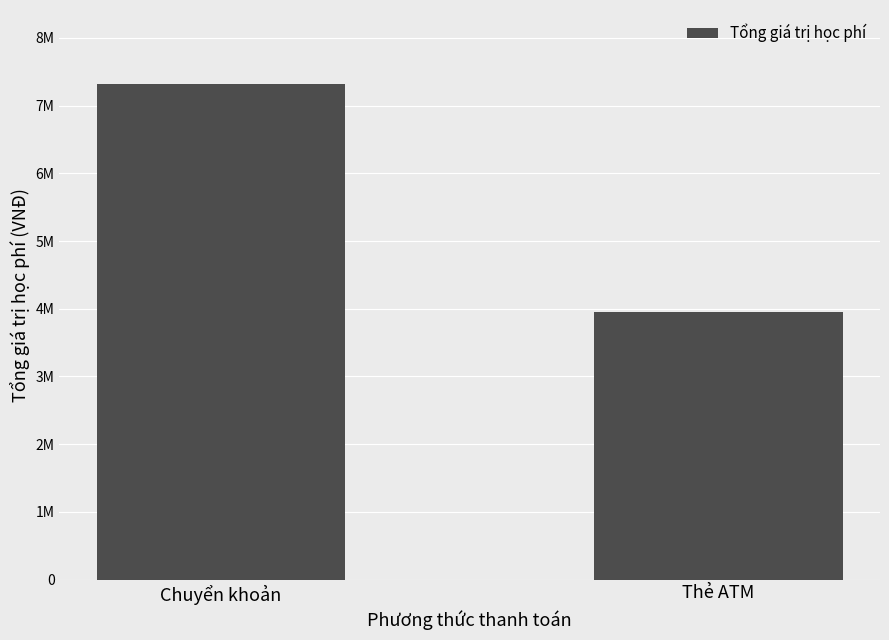

What is the sum of the values at Chuyển khoản and Thẻ ATM?

11269000